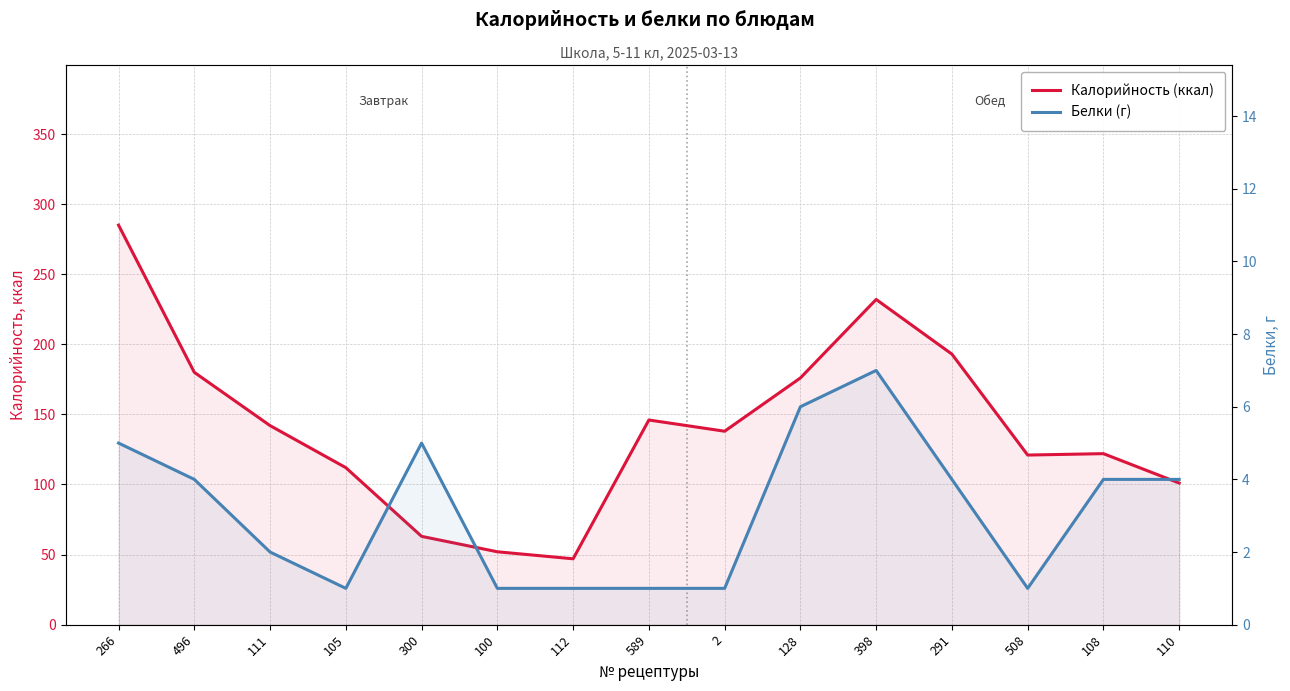

Rank the categories by Белки (г) value from lowest to highest.

105, 100, 112, 589, 2, 508, 111, 496, 291, 108, 110, 266, 300, 128, 398